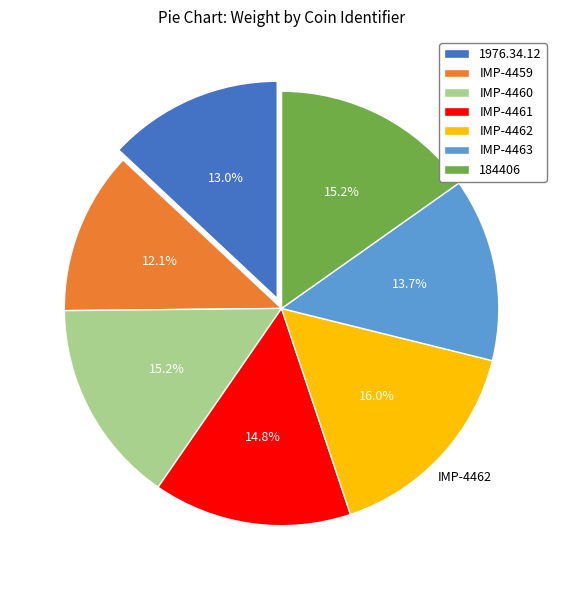

To the nearest percent, what portion does IMP-4463 represent?

14%